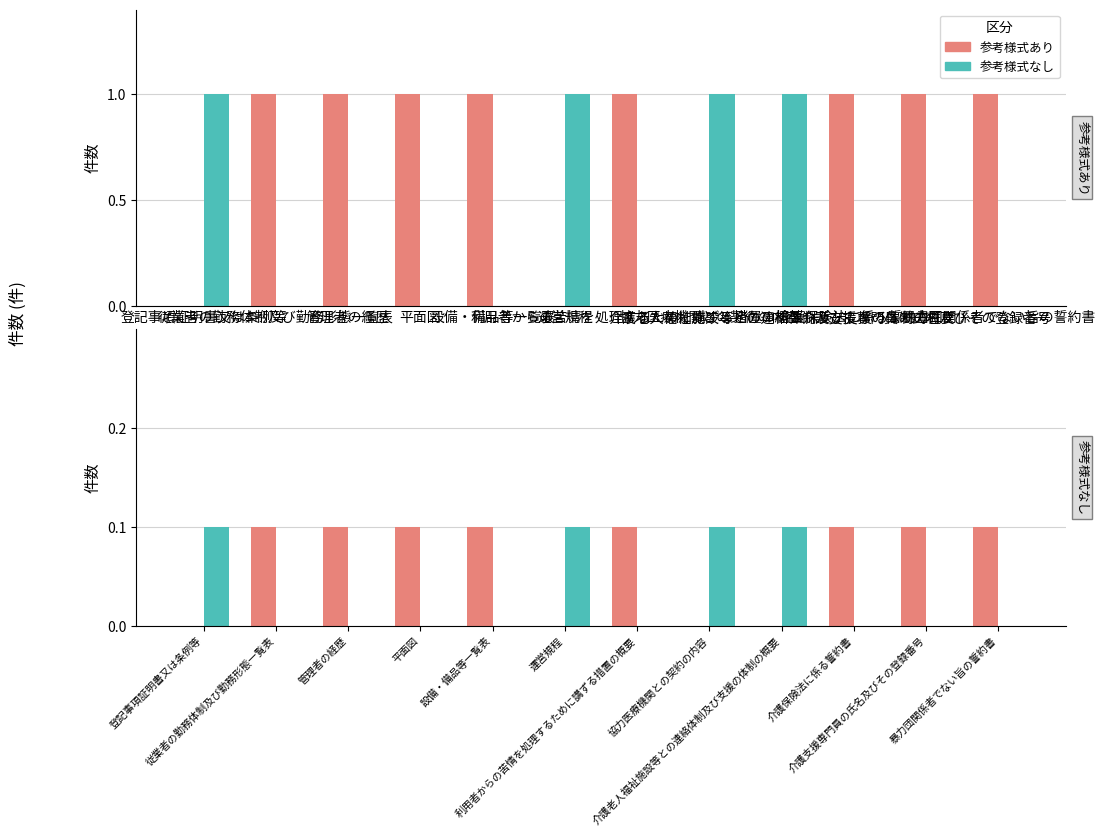

The 参考様式なし series shows 0.0 at 管理者の経歴. True or false?

True